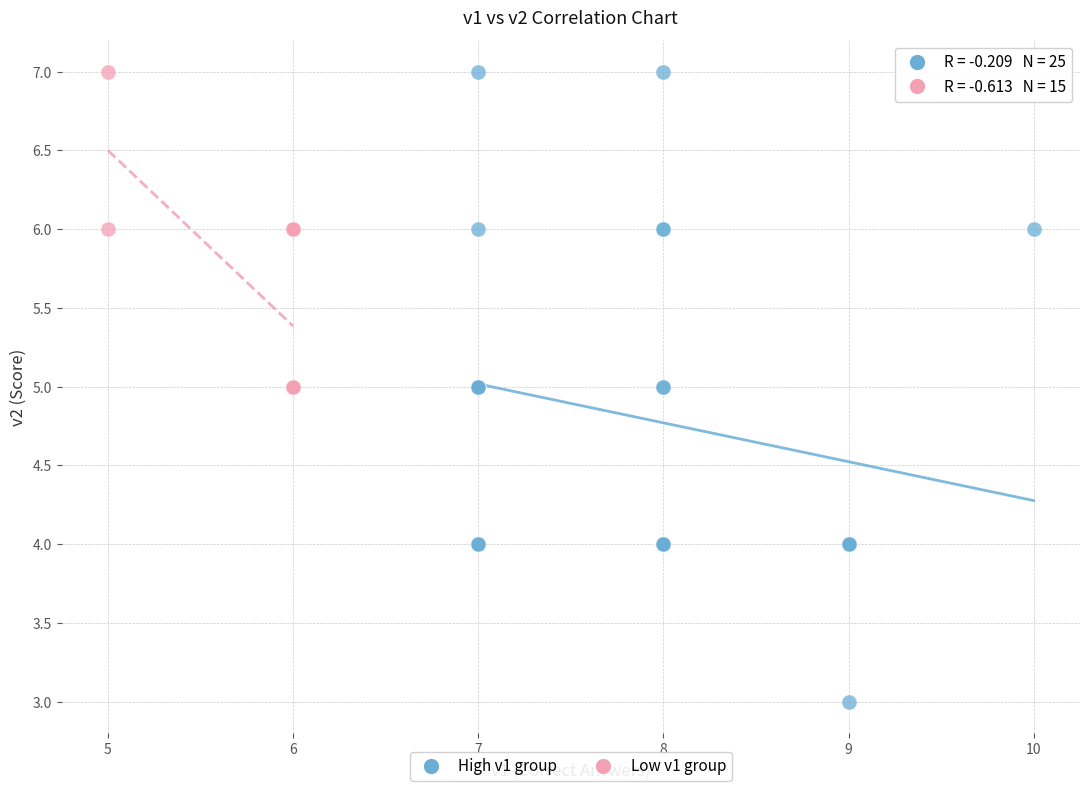

What are all the series names shown in the legend?

High v1 group, Low v1 group